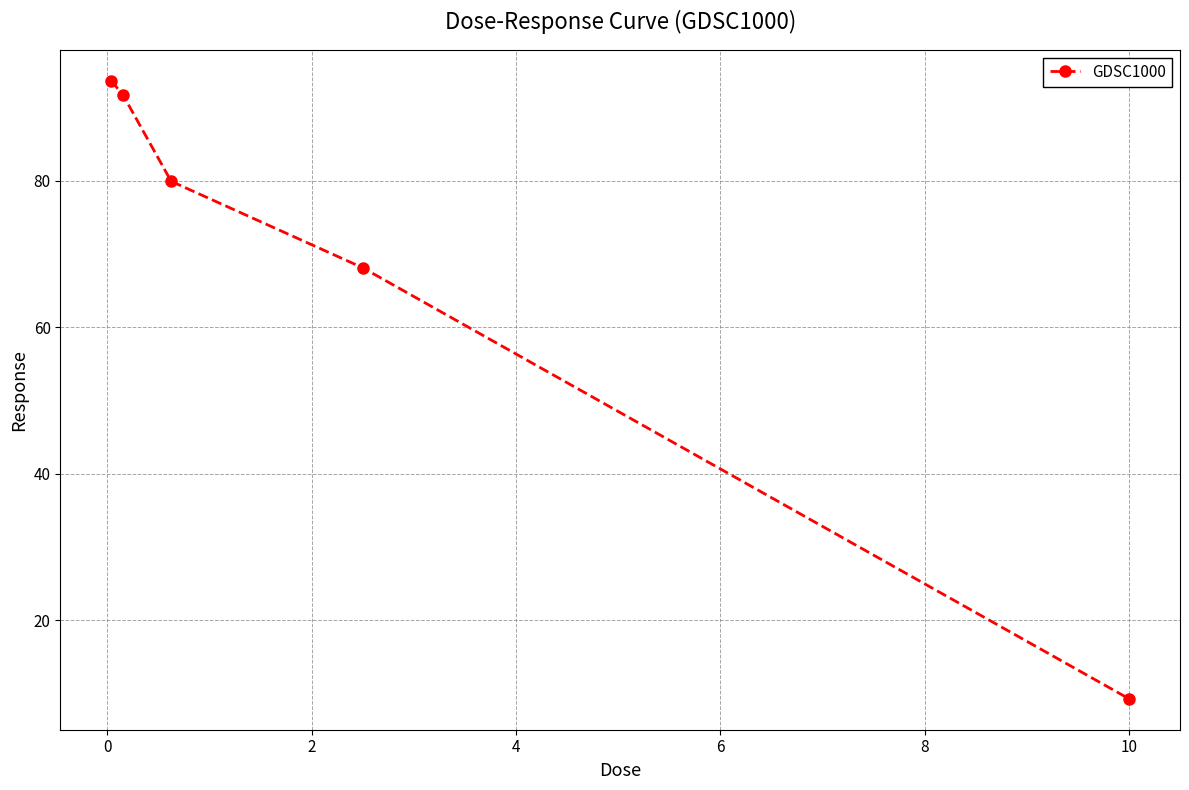

Reading right to left, extract all data points from this chart.

9.2	68.1	79.9	91.7	93.7